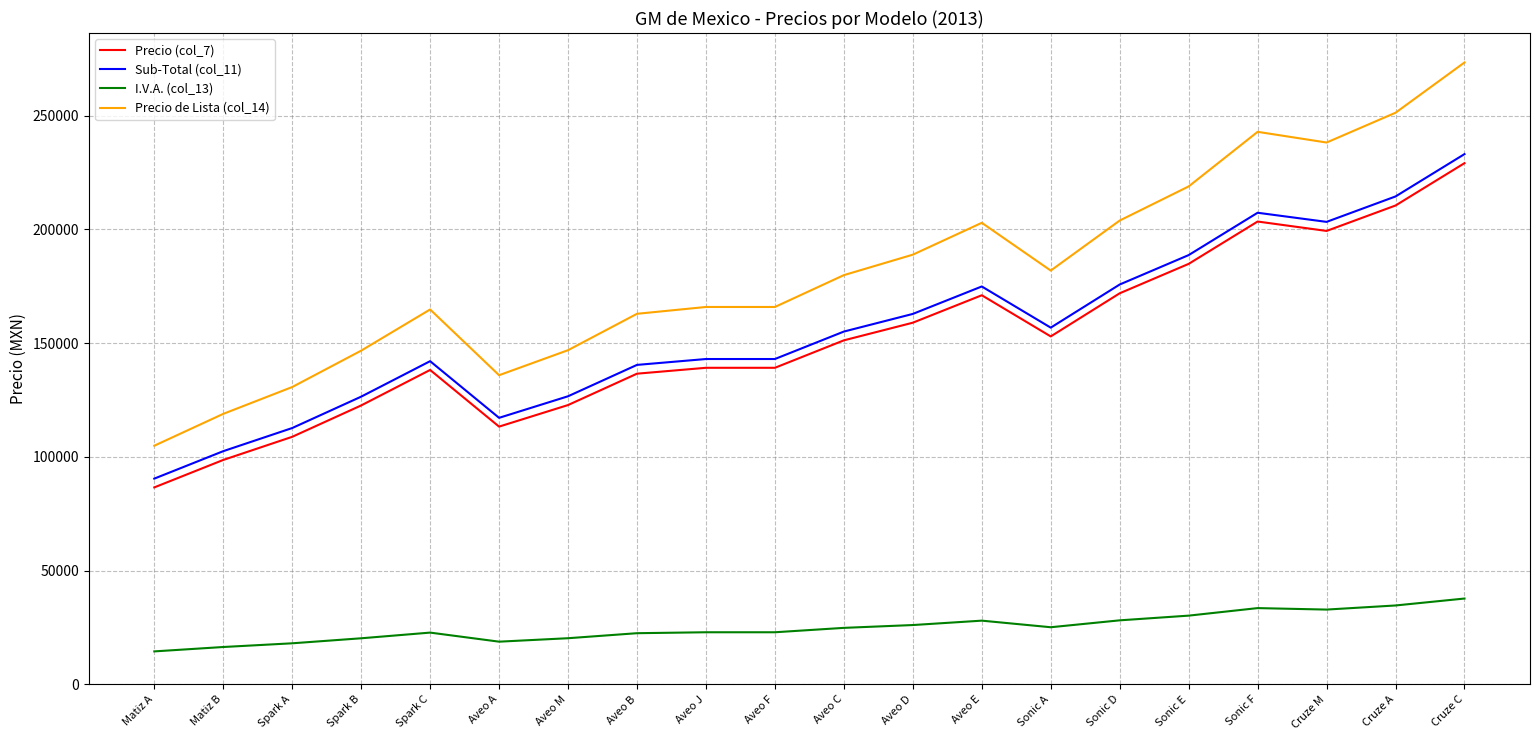

Which series has the widest spread of values?

Precio de Lista (col_14)